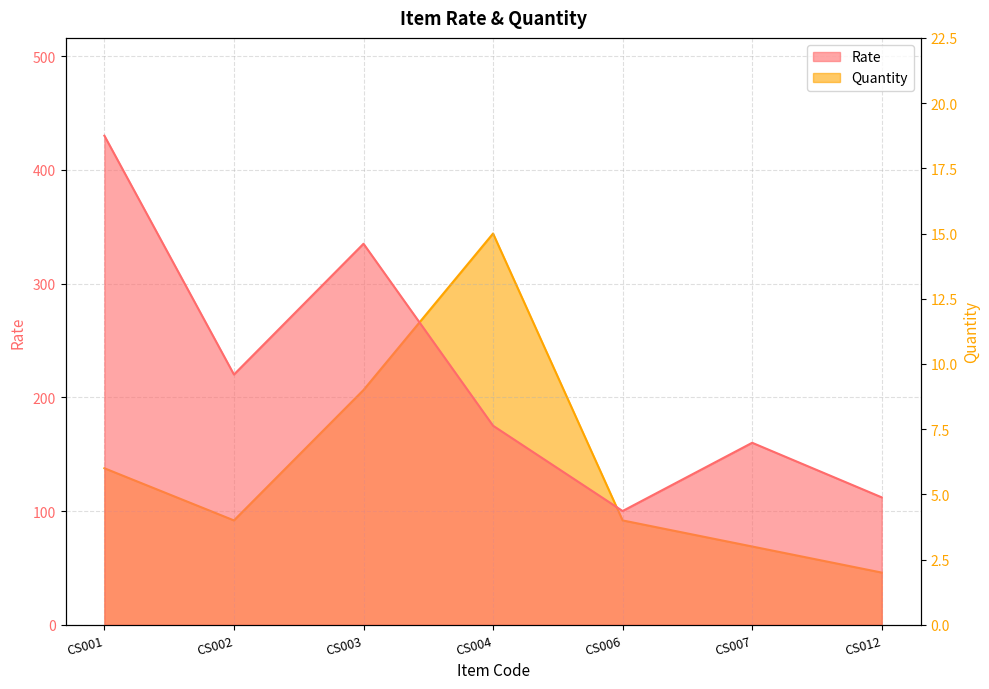

How many lines are shown in the chart?

2